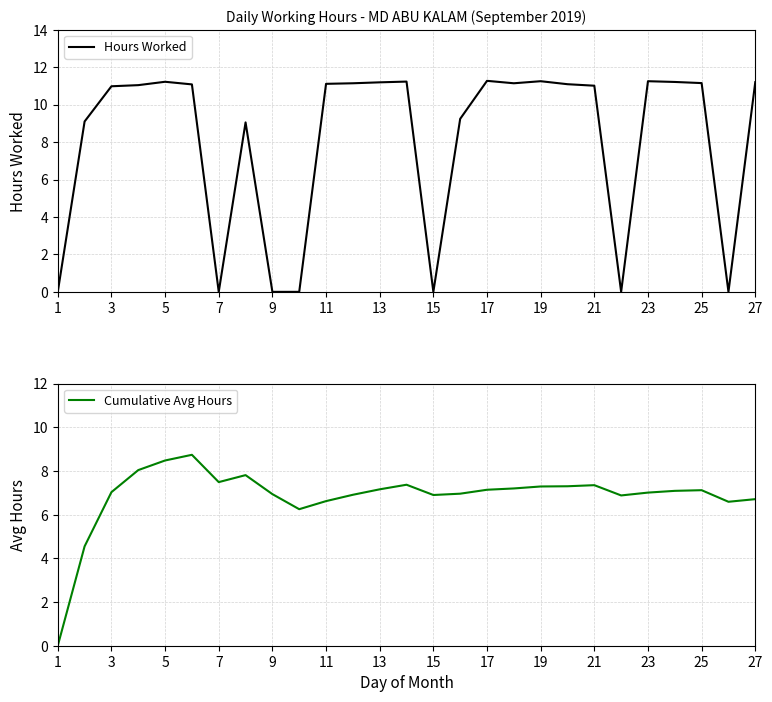

The Hours Worked series shows 11.1 at 11. True or false?

True